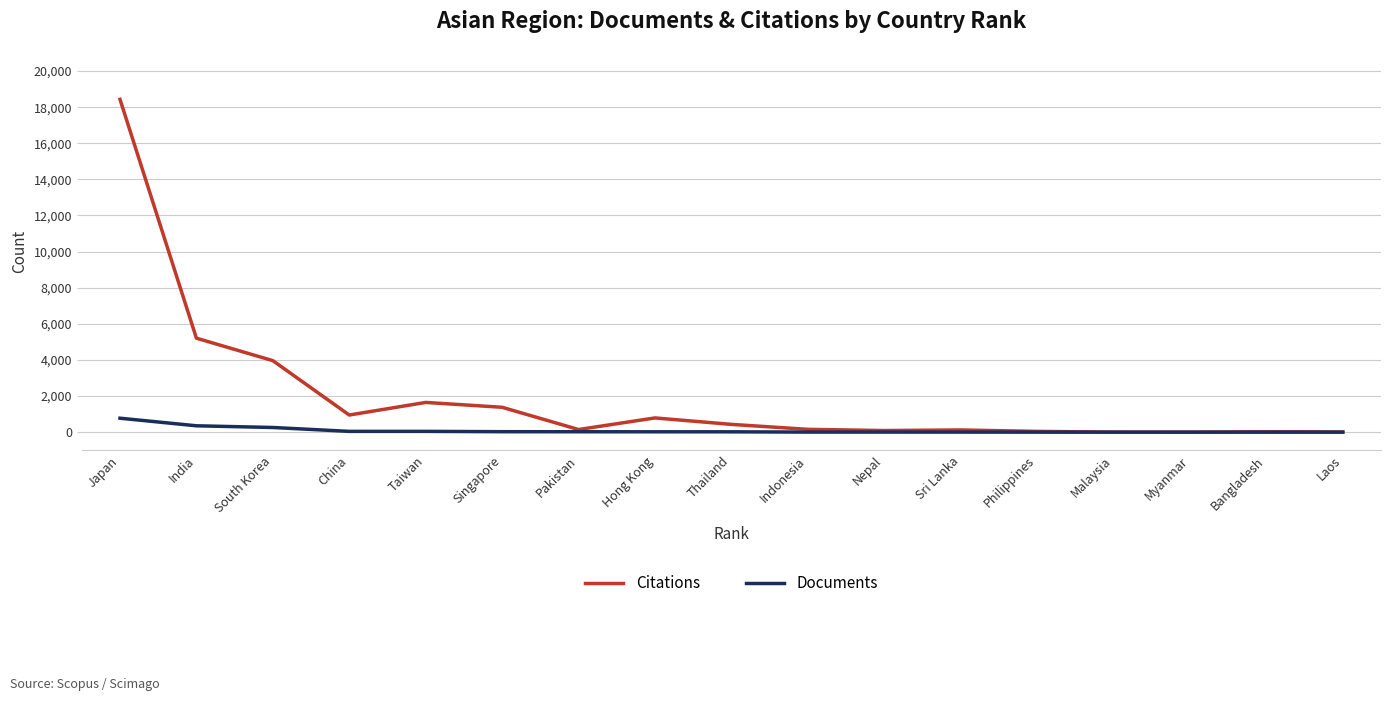

What position from the left is Singapore?

6